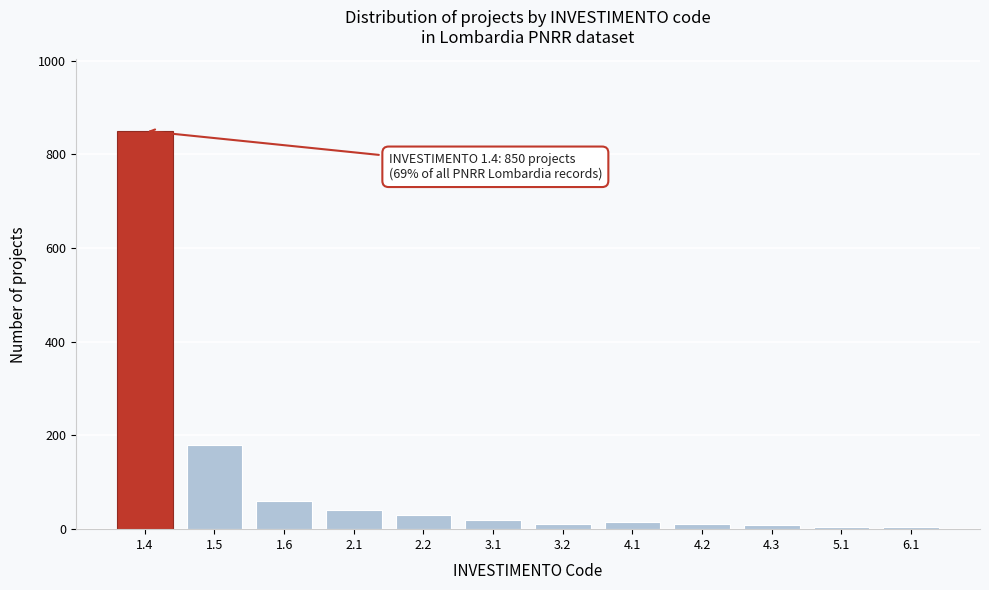

What is the sum of all values?

1234